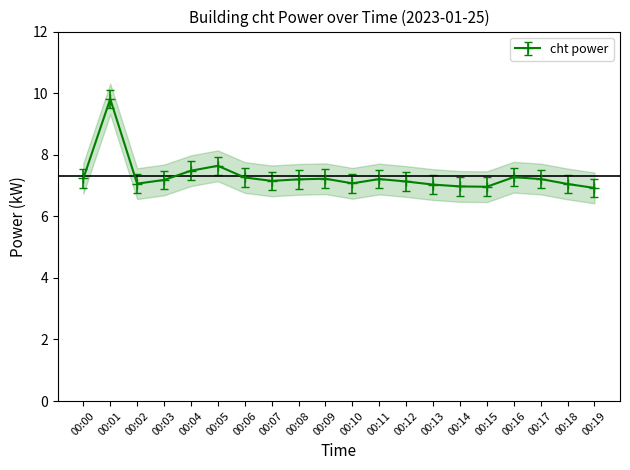

Approximately how many times larger is the value at 00:09 compared to 00:11?

1.0